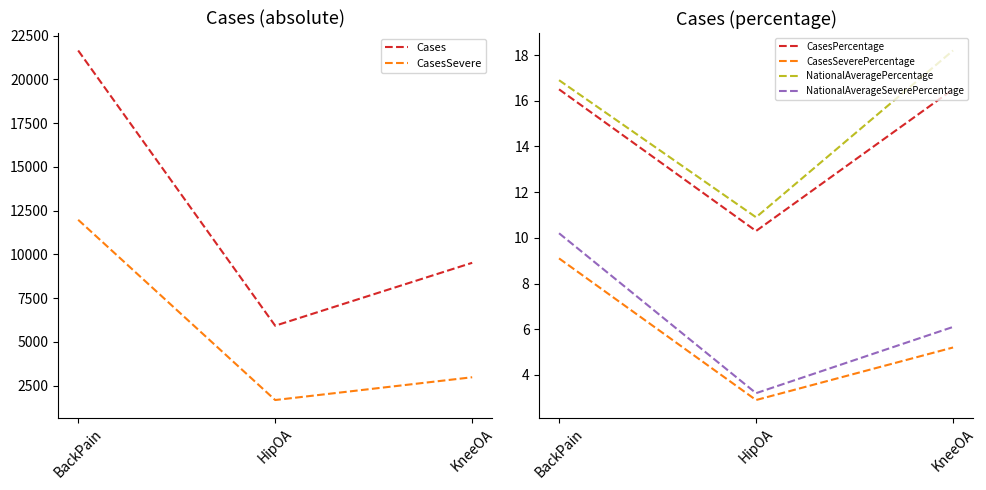

Reading left to right, what are all the values shown in this chart?

Cases: 21644.0	5926.0	9519.0
CasesSevere: 11975.0	1682.0	2983.0
CasesPercentage: 16.5	10.3	16.5
CasesSeverePercentage: 9.1	2.9	5.2
NationalAveragePercentage: 16.9	10.9	18.2
NationalAverageSeverePercentage: 10.2	3.2	6.1